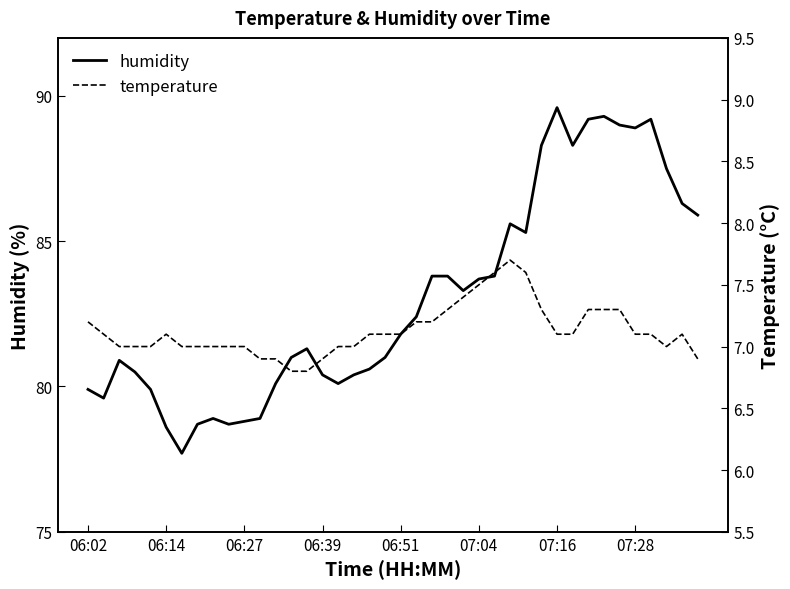

What is the difference between the temperature values at 36 and 26?

0.5